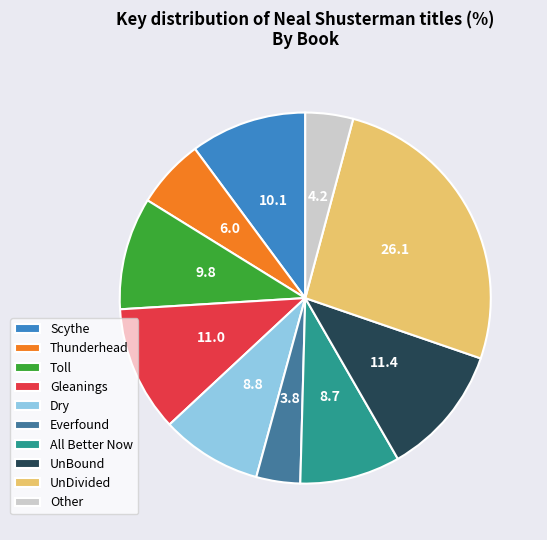

Does any single category account for the majority?

No